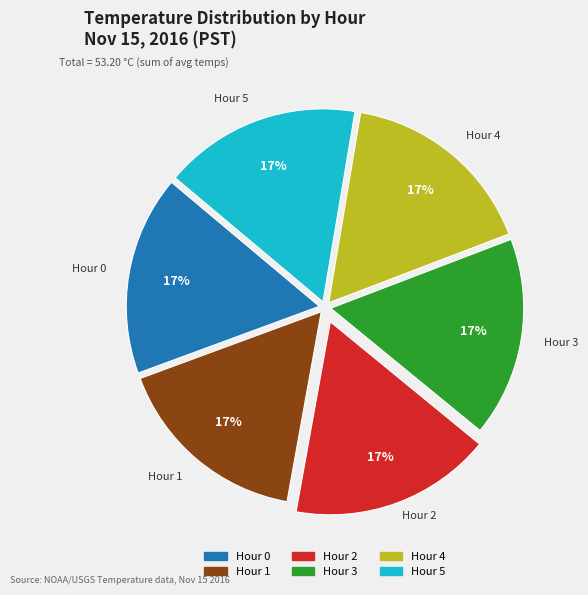

Is there a majority slice in this chart?

No